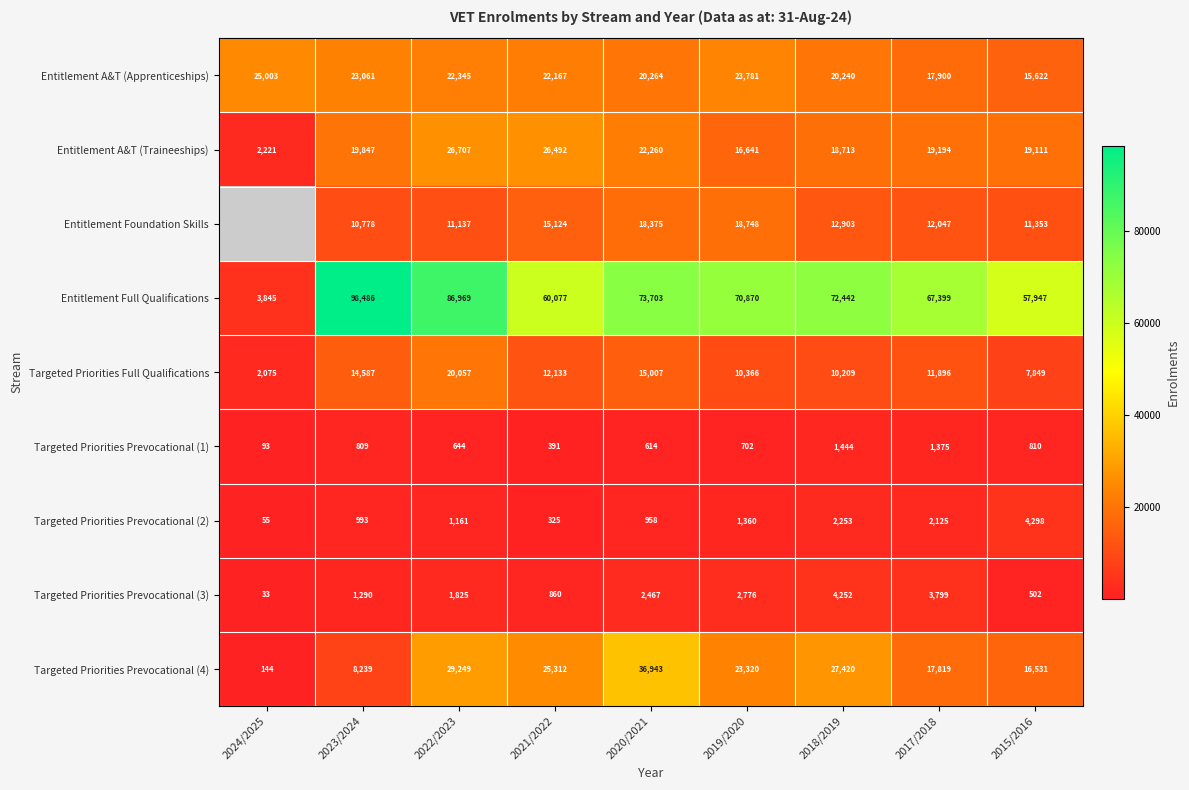

What is the total value across all series at 2023/2024?

178090